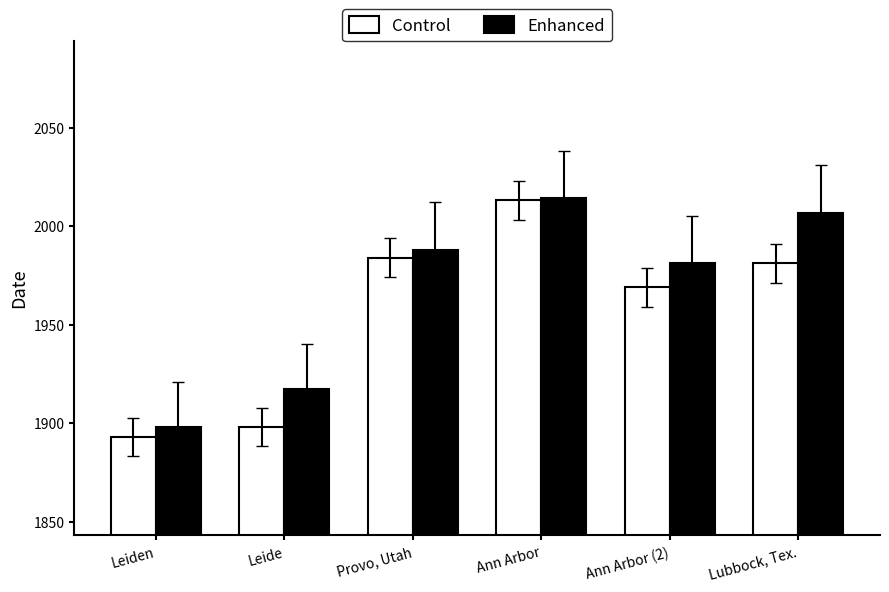

At Leide, list the series in order from largest to smallest.

Enhanced, Control